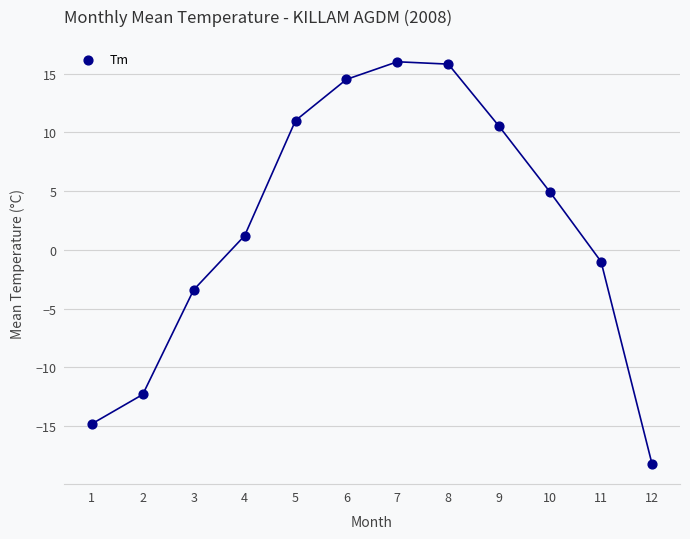

What is the average X value?

6.5